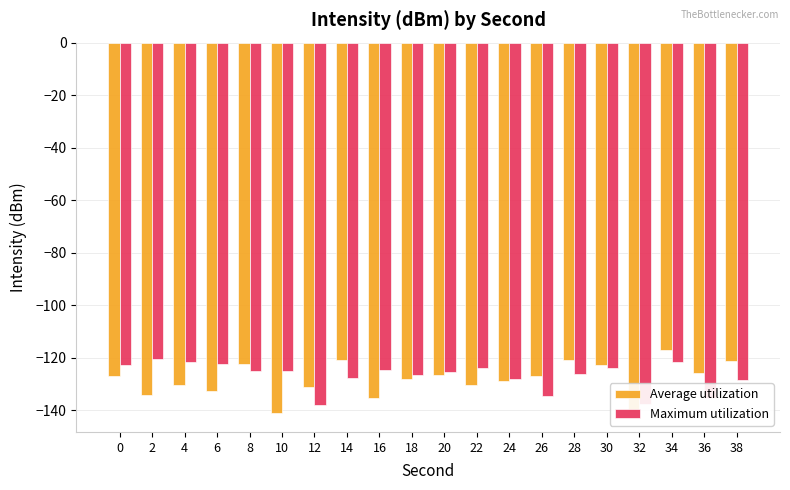

What is the value of the Average utilization bar at the 16th from the left?

-122.7